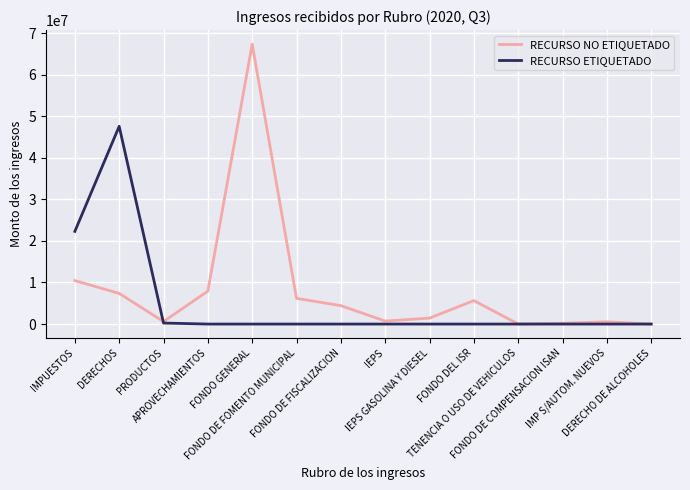

Between FONDO GENERAL and FONDO DE FOMENTO MUNICIPAL, which series saw the biggest shift?

RECURSO NO ETIQUETADO